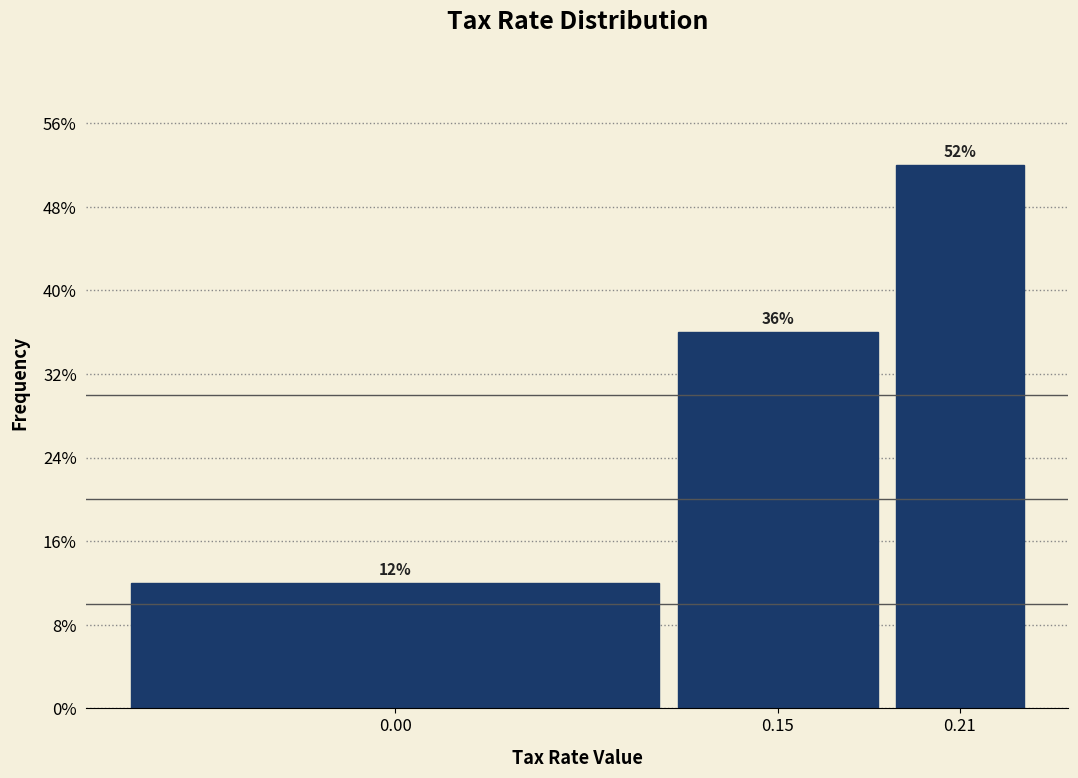

Reading left to right, list all the values displayed in this chart.

12	36	52